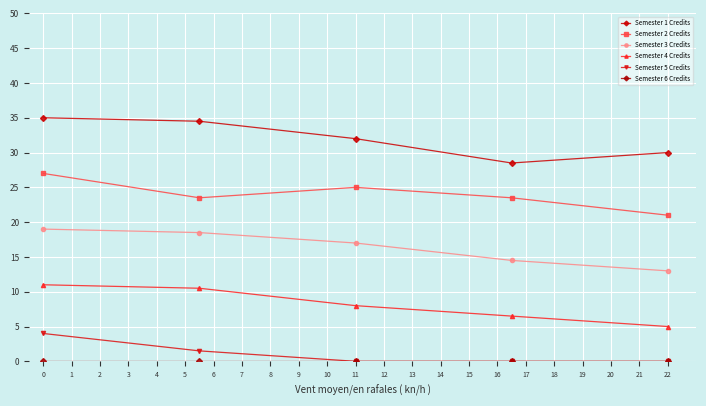

Reading right to left, extract all data points from this chart.

Semester 1 Credits: 30.0	28.5	32.0	34.5	35.0
Semester 2 Credits: 21.0	23.5	25.0	23.5	27.0
Semester 3 Credits: 13.0	14.5	17.0	18.5	19.0
Semester 4 Credits: 5.0	6.5	8.0	10.5	11.0
Semester 5 Credits: 0.0	0.0	0.0	1.5	4.0
Semester 6 Credits: 0.0	0.0	0.0	0.0	0.0